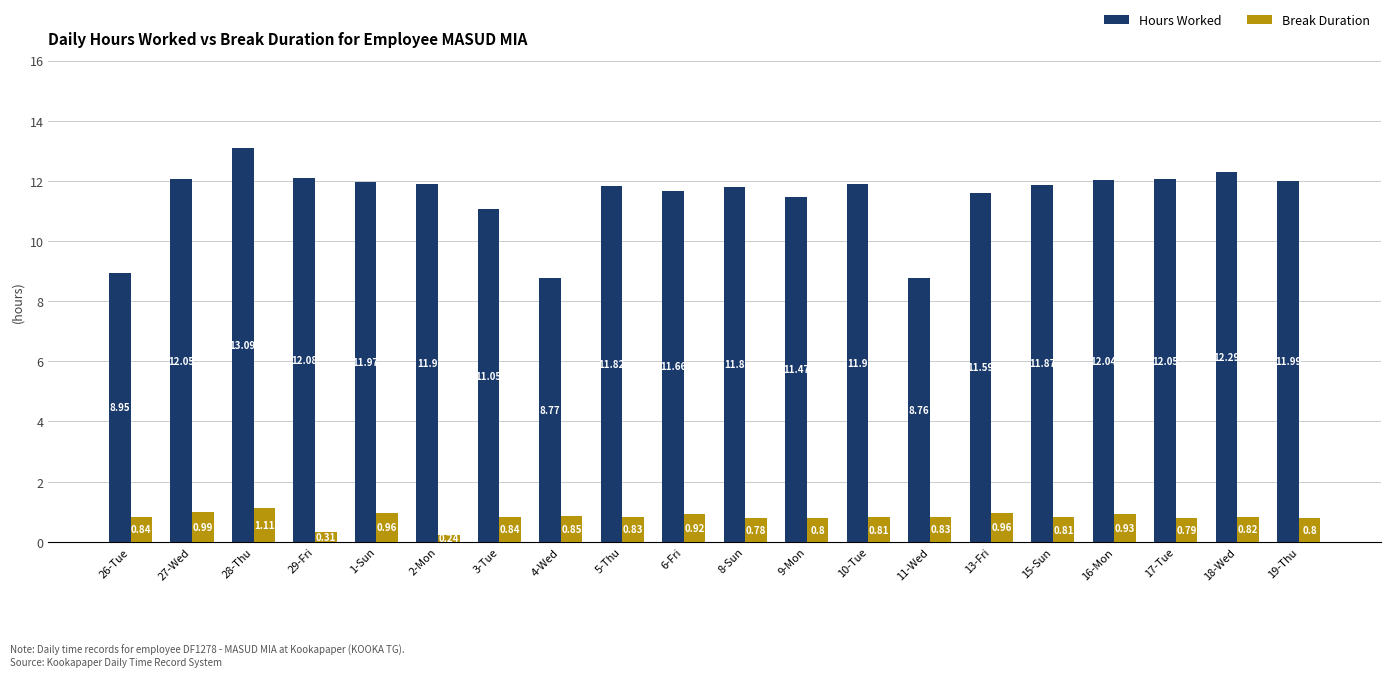

At how many categories does at least one series exceed 11?

17